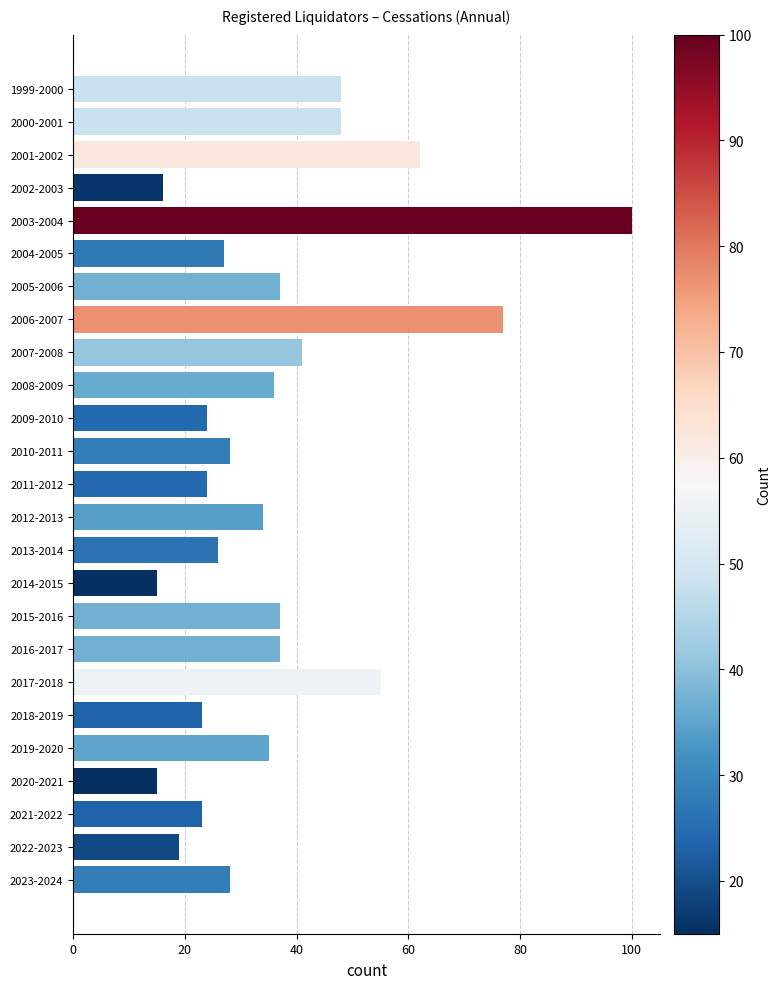

Reading bottom to top, extract all data points from this chart.

2023-2024=28	2022-2023=19	2021-2022=23	2020-2021=15	2019-2020=35	2018-2019=23	2017-2018=55	2016-2017=37	2015-2016=37	2014-2015=15	2013-2014=26	2012-2013=34	2011-2012=24	2010-2011=28	2009-2010=24	2008-2009=36	2007-2008=41	2006-2007=77	2005-2006=37	2004-2005=27	2003-2004=100	2002-2003=16	2001-2002=62	2000-2001=48	1999-2000=48